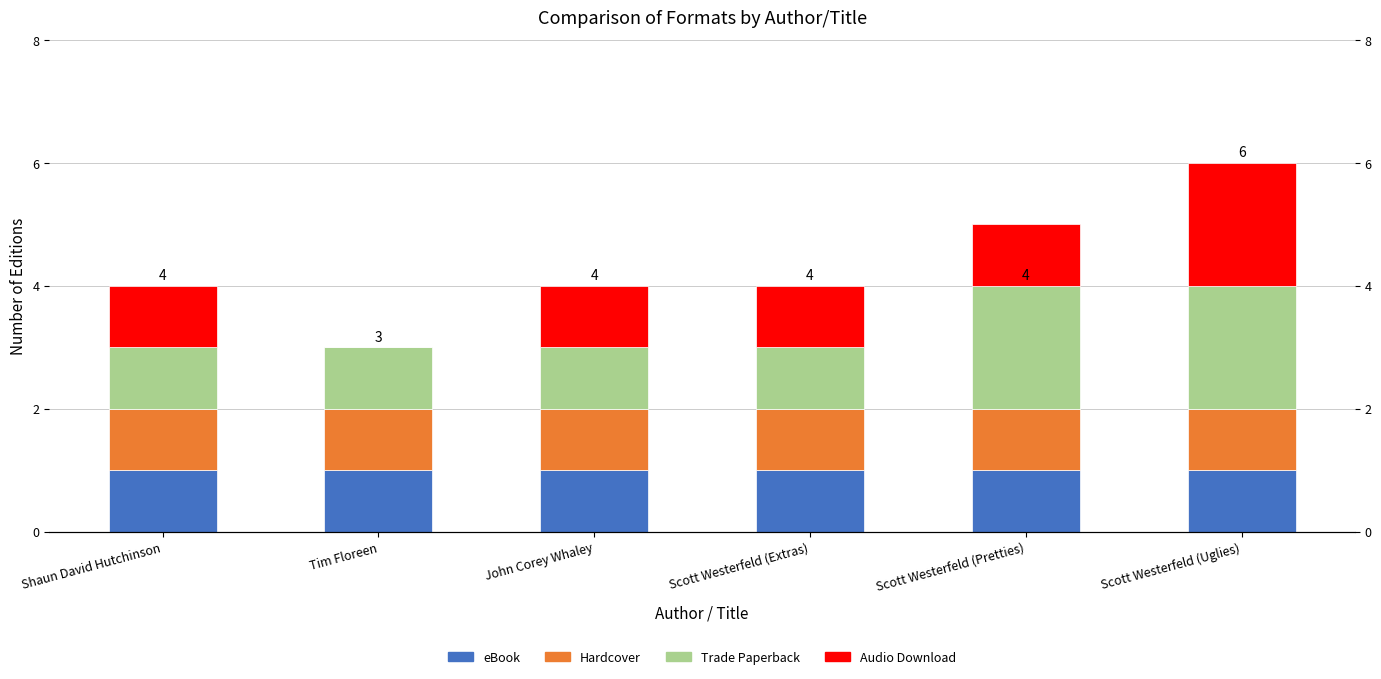

What are all the series names shown in the legend?

eBook, Hardcover, Trade Paperback, Audio Download